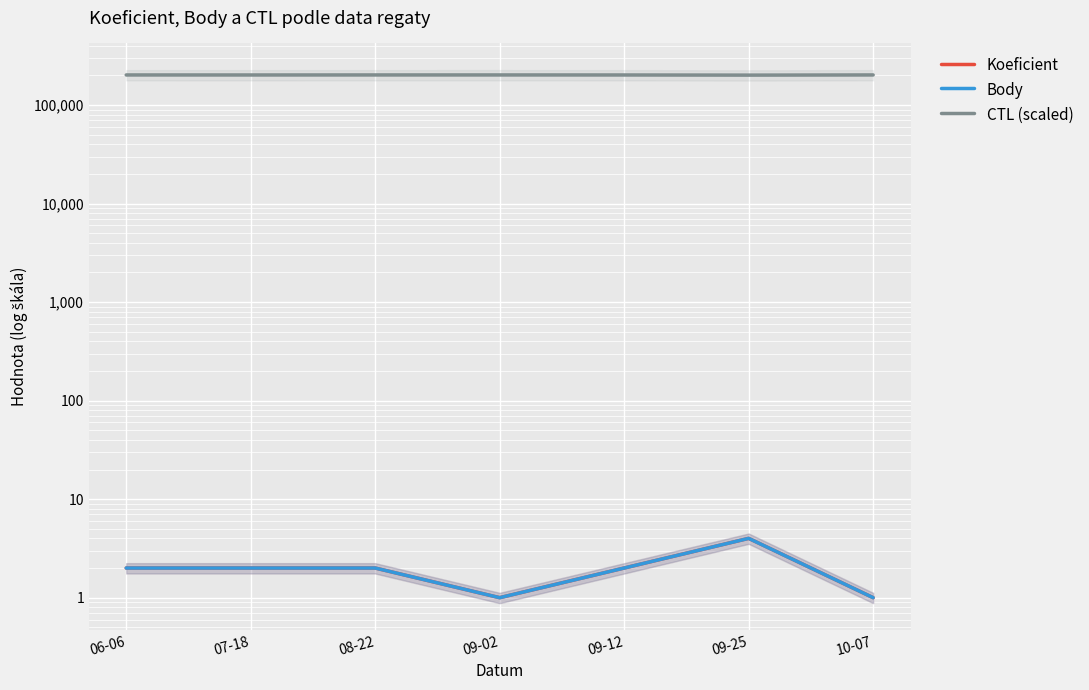

List the series in order of their peak value, highest first.

CTL (scaled), Koeficient, Body